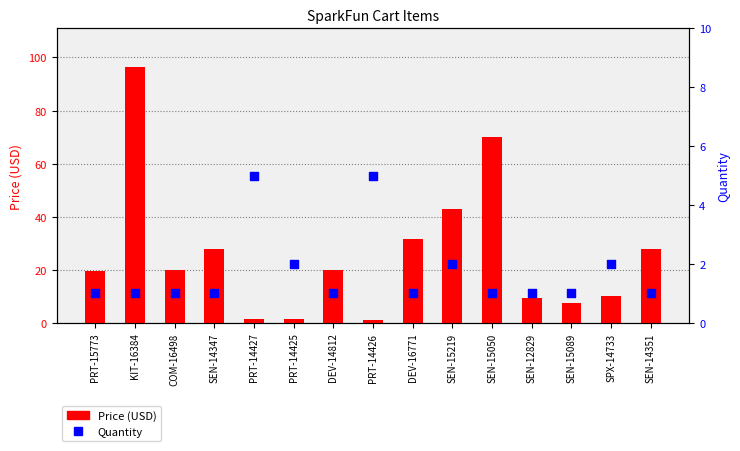

Which series contains the lowest Y value?

Price (USD)